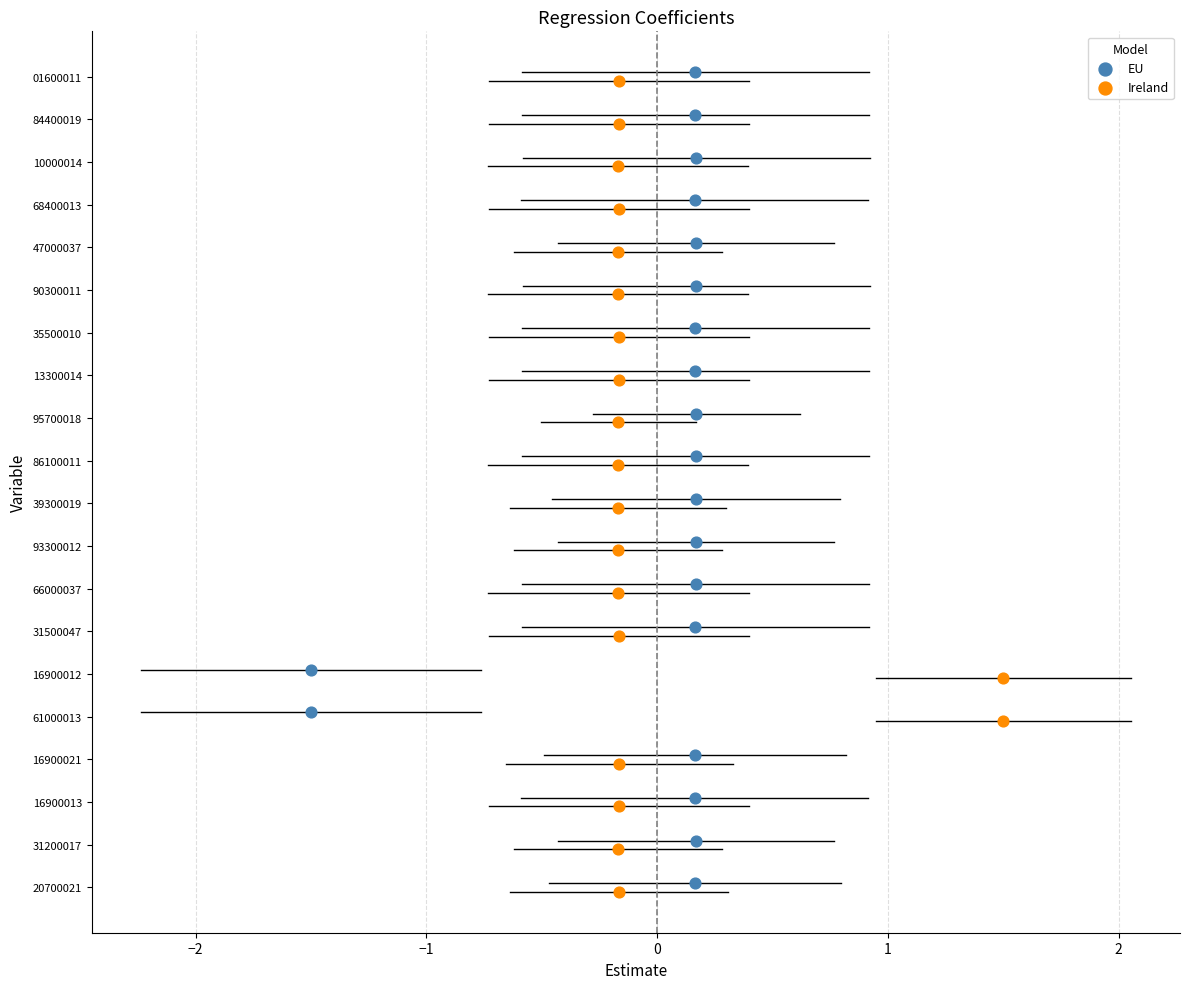

What are all the series names shown in the legend?

EU, Ireland